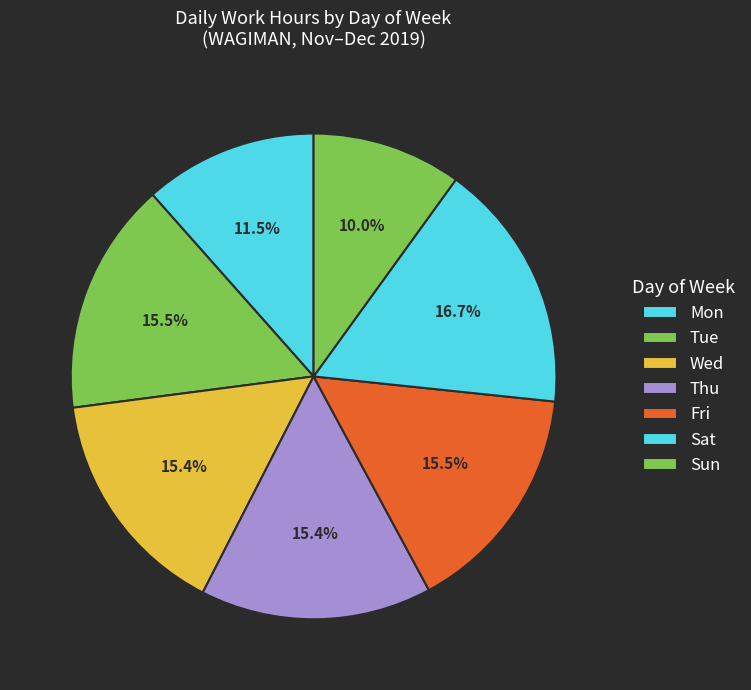

How many slices are in this pie chart?

7